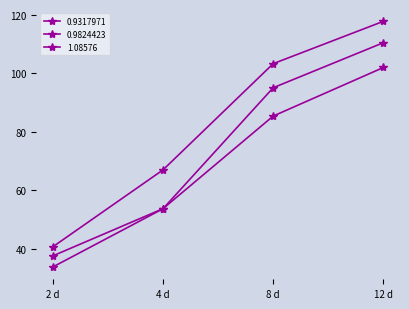

How many lines are shown in the chart?

3